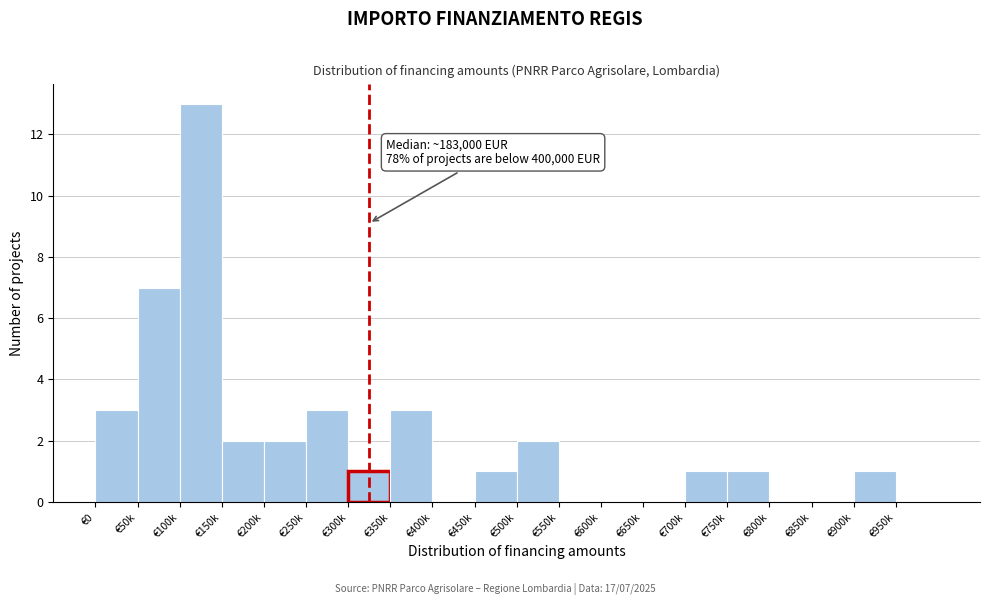

Reading left to right, what are all the values shown in this chart?

€0=3	€50k=7	€100k=13	€150k=2	€200k=2	€250k=3	€300k=1	€350k=3	€400k=0	€450k=1	€500k=2	€550k=0	€600k=0	€650k=0	€700k=1	€750k=1	€800k=0	€850k=0	€900k=1	€950k=0